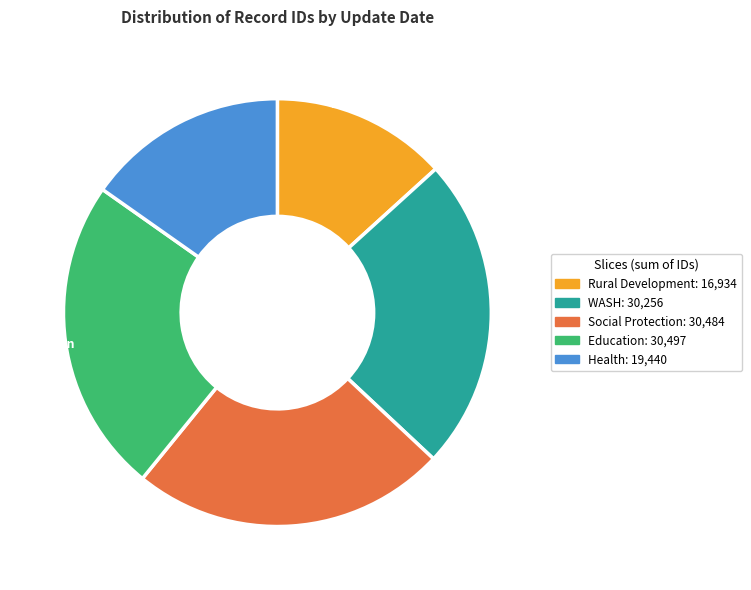

What is the ratio of the value at Health to the value at Rural Development?

1.1